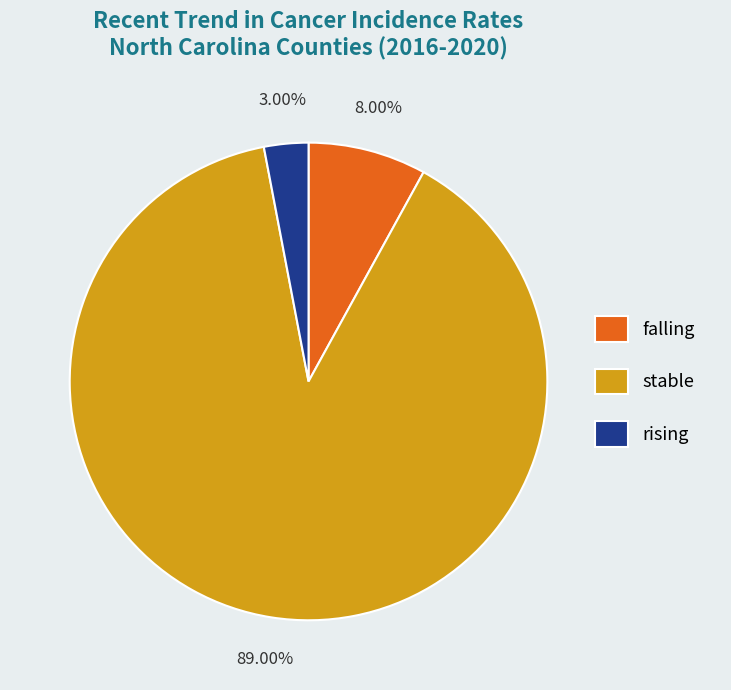

To the nearest percent, what is the difference between the largest and smallest slice percentages?

86%